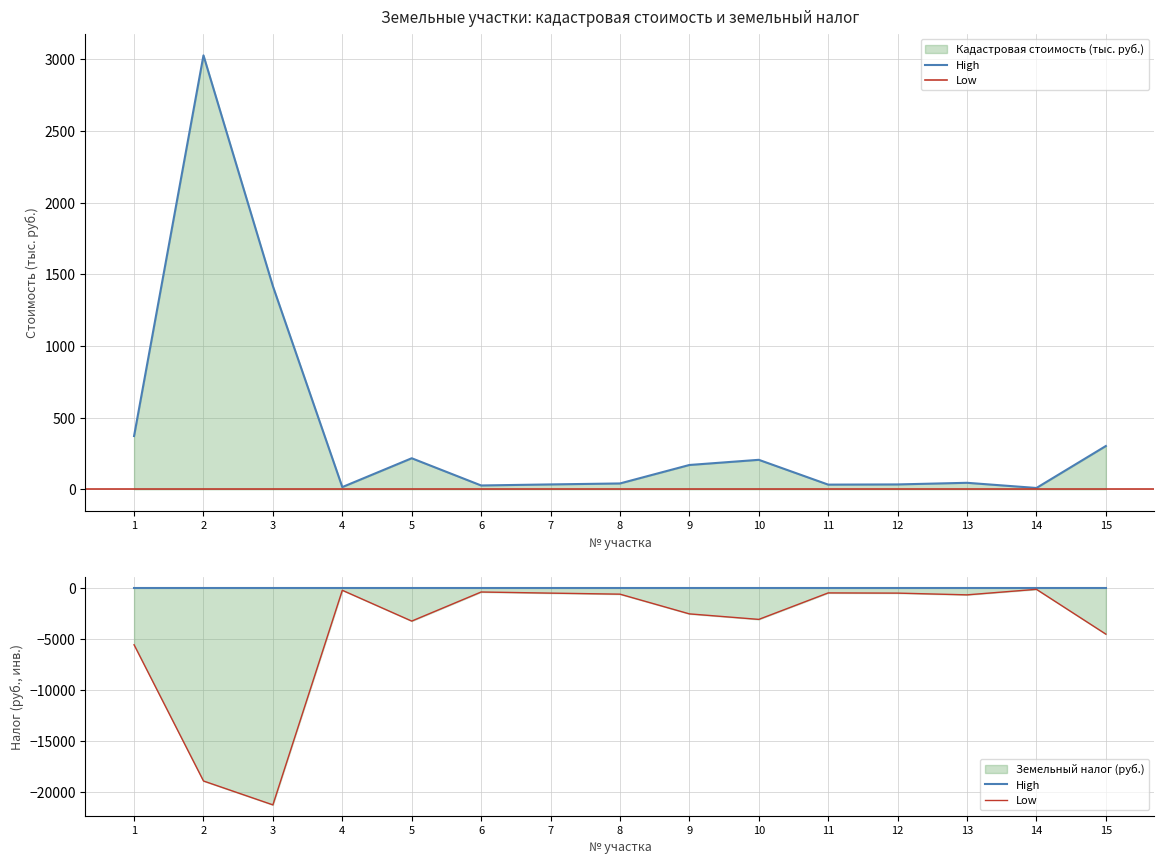

What is the difference between the second highest and minimum values in the Low series?

21033.1